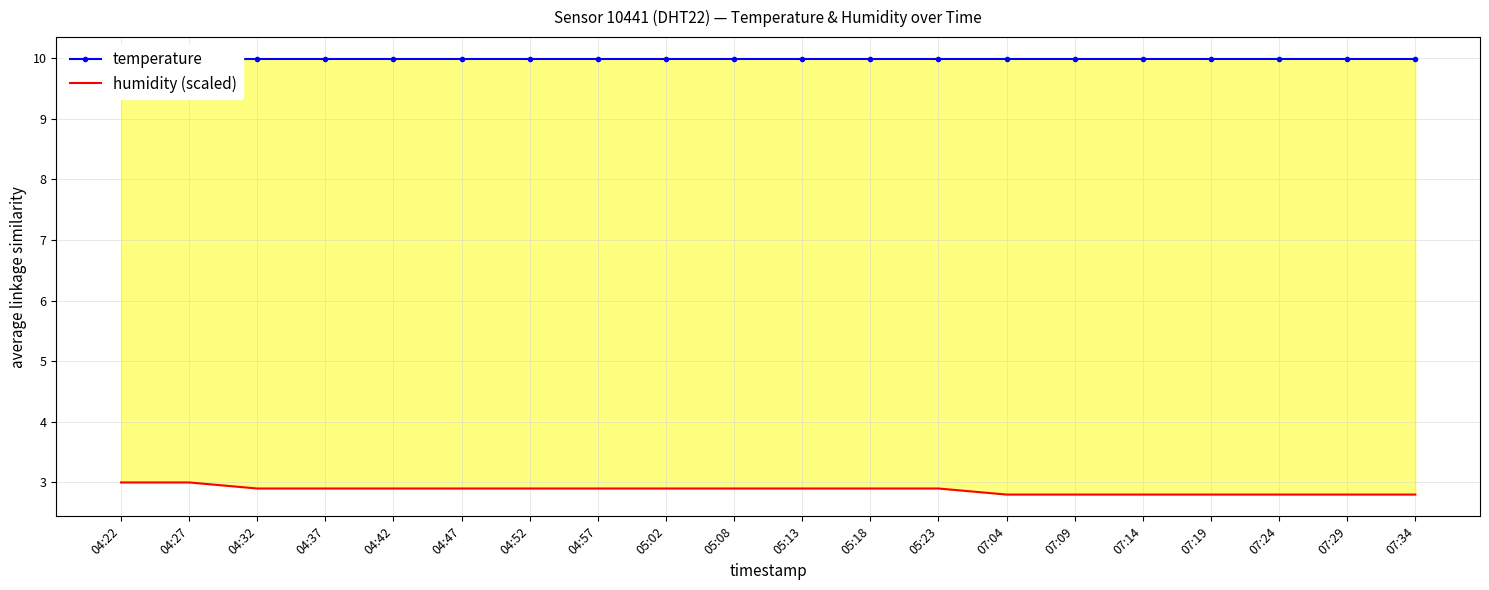

List the labels in order of humidity (scaled) value, smallest first.

07:04, 07:09, 07:14, 07:19, 07:24, 07:29, 07:34, 04:32, 04:37, 04:42, 04:47, 04:52, 04:57, 05:02, 05:08, 05:13, 05:18, 05:23, 04:22, 04:27